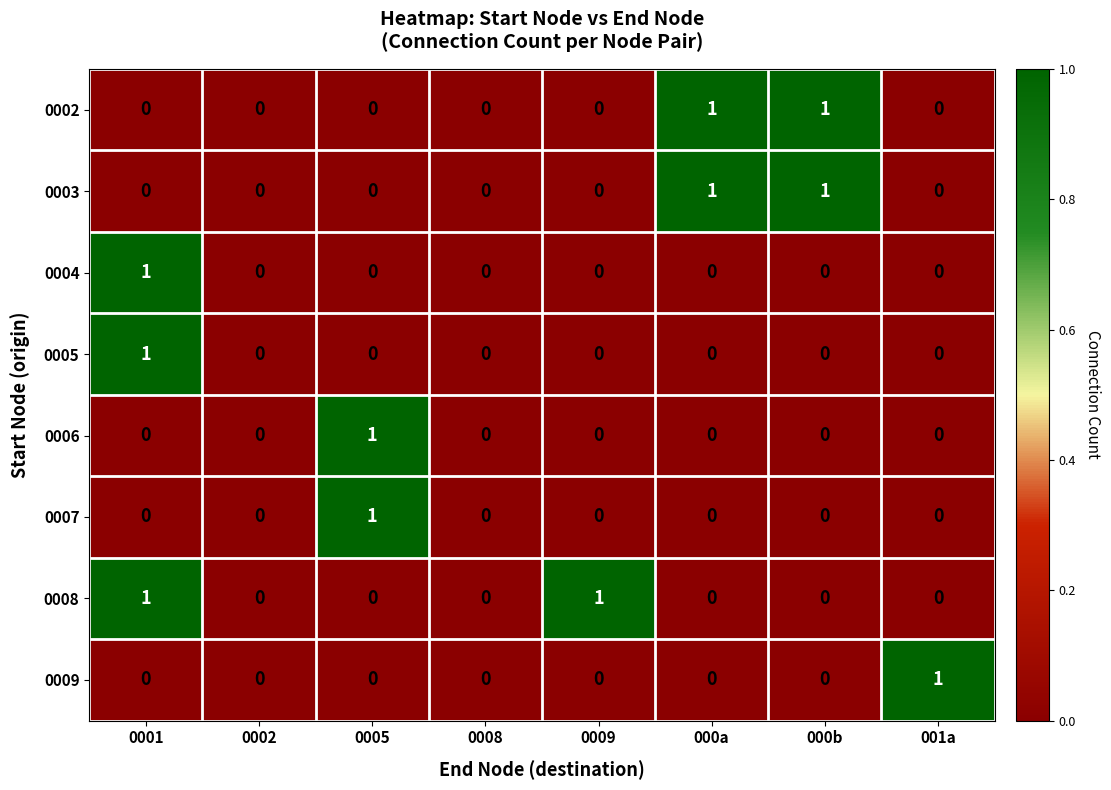

True or false: 0005 has a value of 1 at 0001.

True